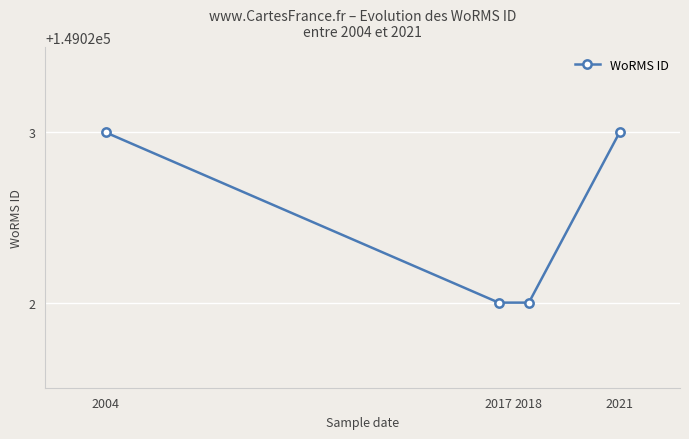

What is the smallest value displayed?

149022